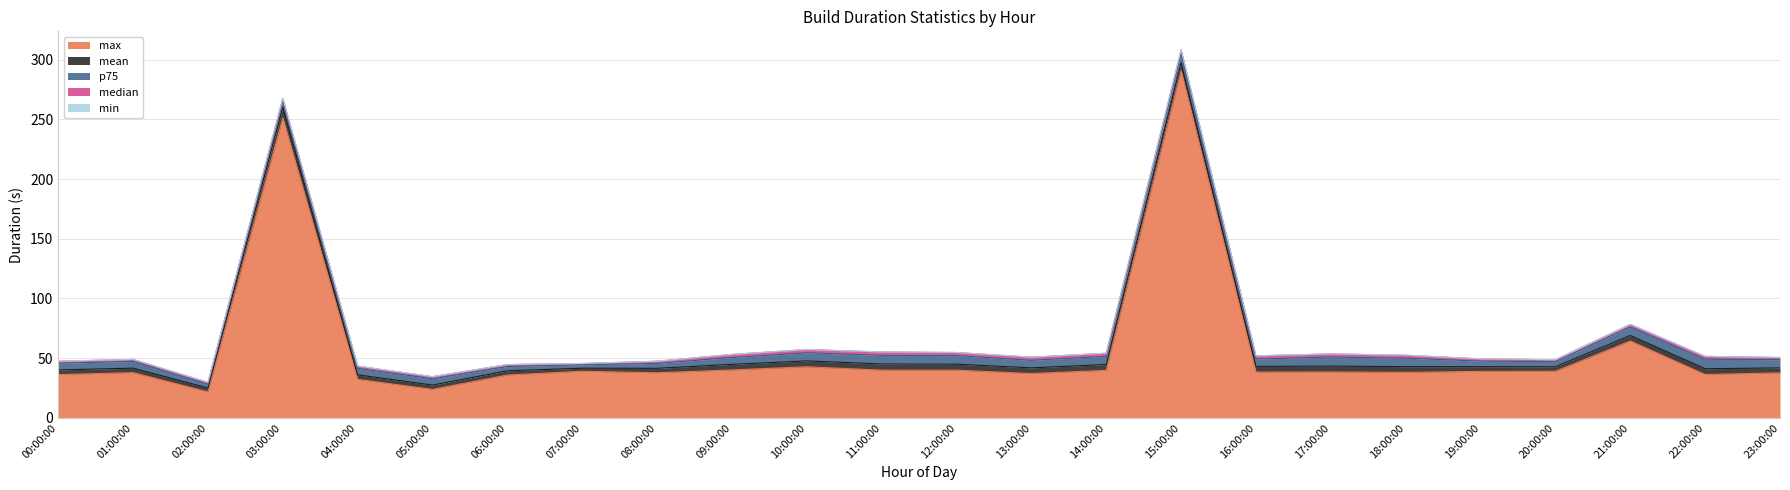

What is the total value across all series at 03:00:00?

267.6